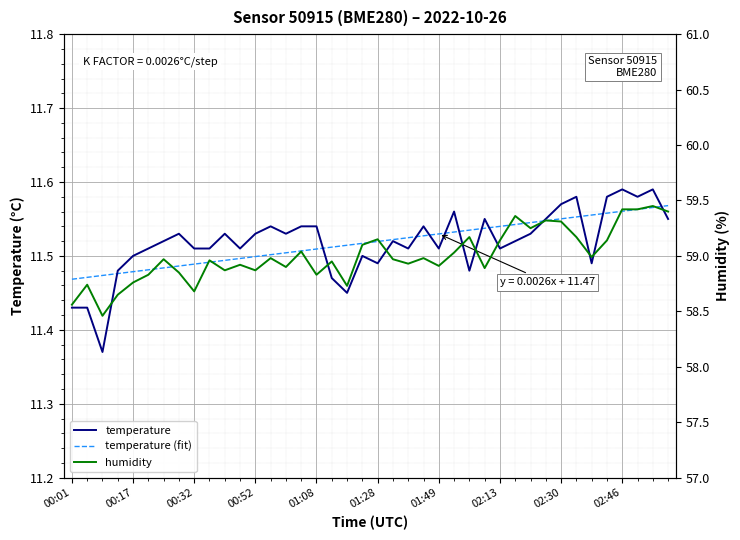

The value of temperature (fit) at 00:01 is 15.9. True or false?

False